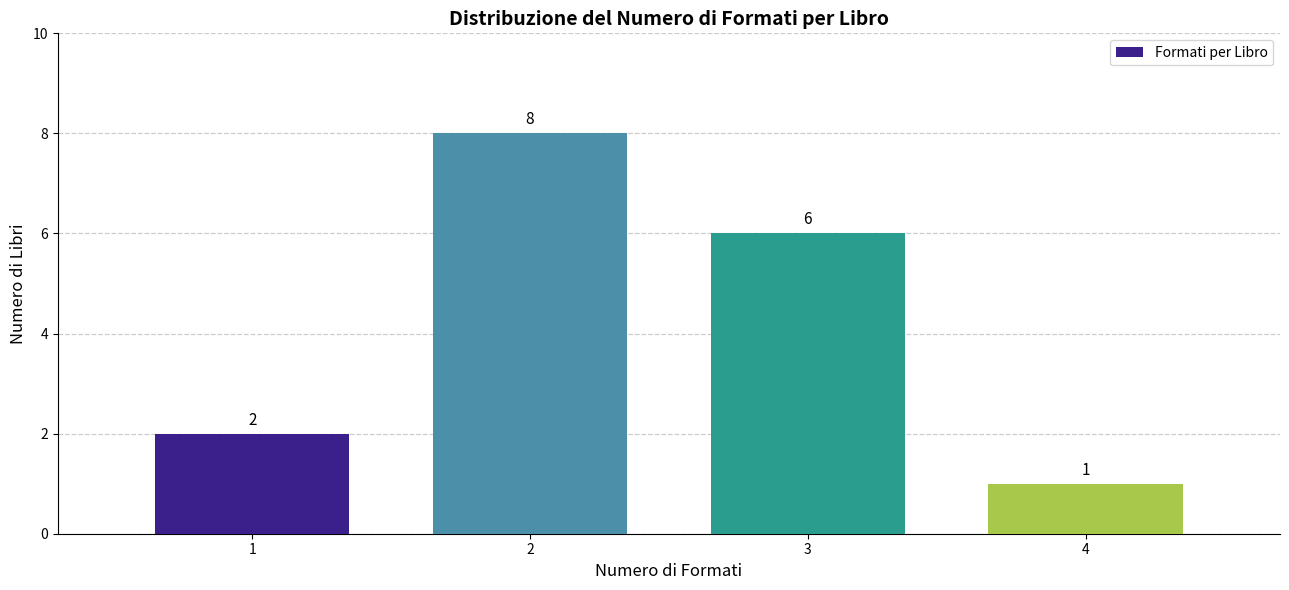

Reading left to right, list all the values displayed in this chart.

2	8	6	1